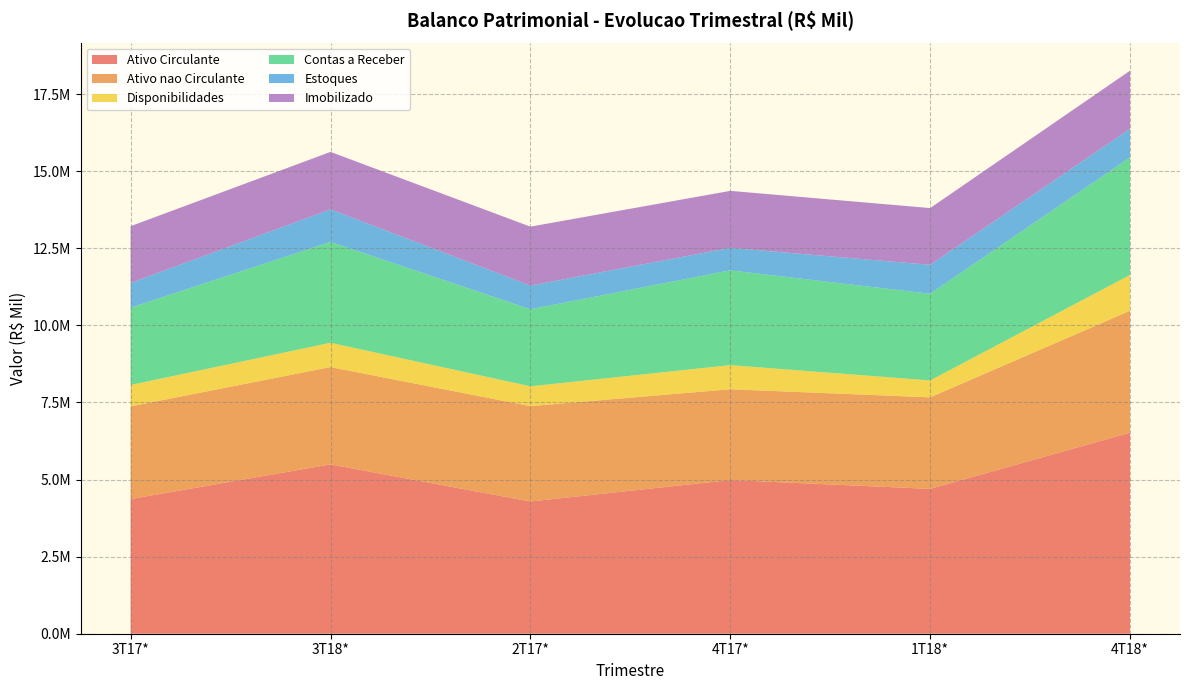

Reading left to right, transcribe all the data shown in this chart.

Ativo Circulante: 4366731.9	5491412.5	4287908.7	4983620.2	4696705.5	6519660.6
Ativo nao Circulante: 3005642.0	3155916.3	3092132.8	2944277.5	2968571.0	3952487.4
Disponibilidades: 693795.5	787965.9	642965.3	782324.2	548407.1	1162563.4
Contas a Receber: 2508449.9	3269919.7	2499644.1	3073261.8	2810315.8	3812722.7
Estoques: 800903.2	1056982.9	766283.5	730257.9	938378.4	926797.4
Imobilizado: 1840134.2	1862312.1	1911427.2	1847646.9	1840286.2	1883752.3